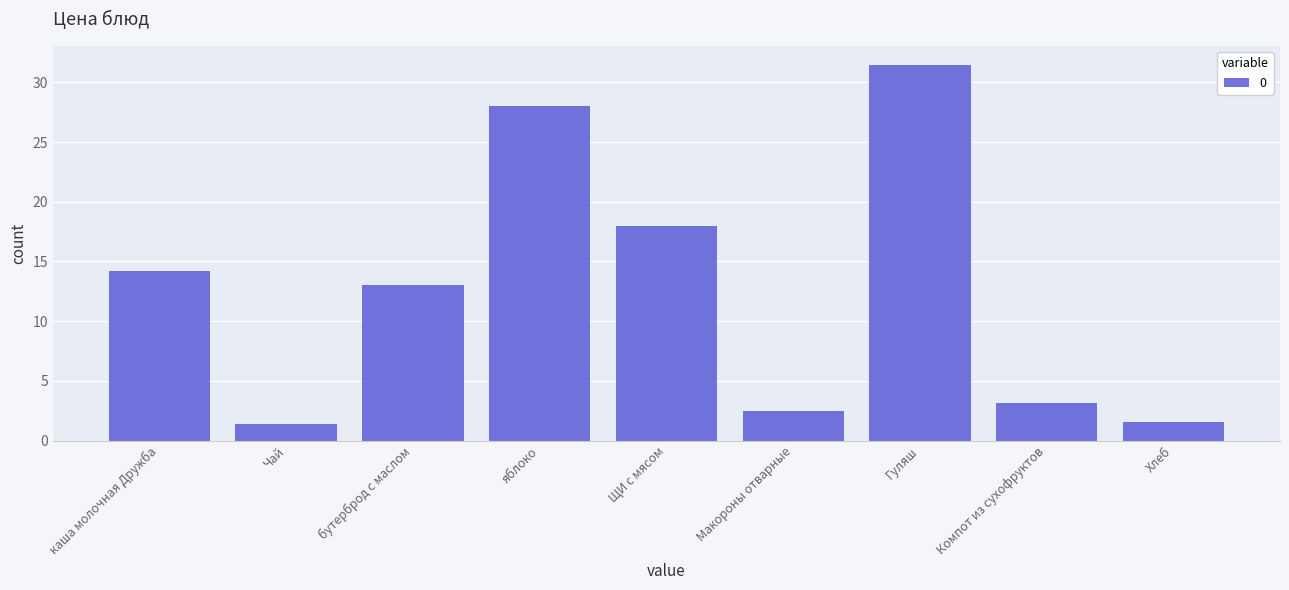

What is the label of the 8th bar from the right?

Чай